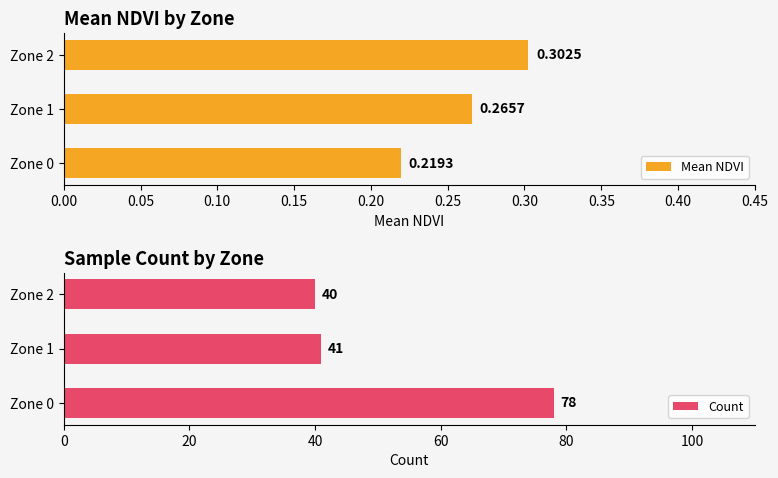

Rank the categories by Mean NDVI value from lowest to highest.

Zone 0, Zone 1, Zone 2